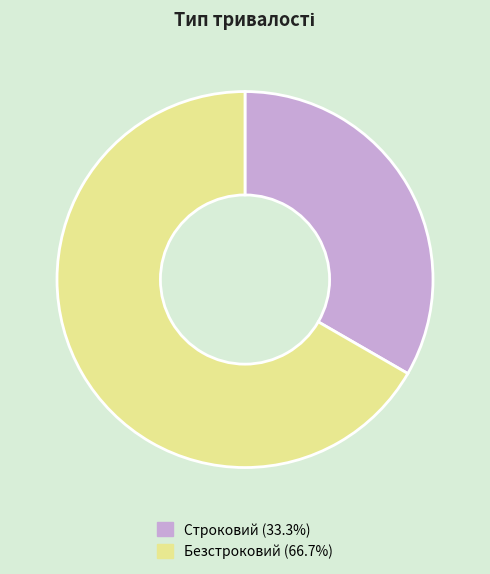

What is the largest slice in the pie chart?

Безстроковий